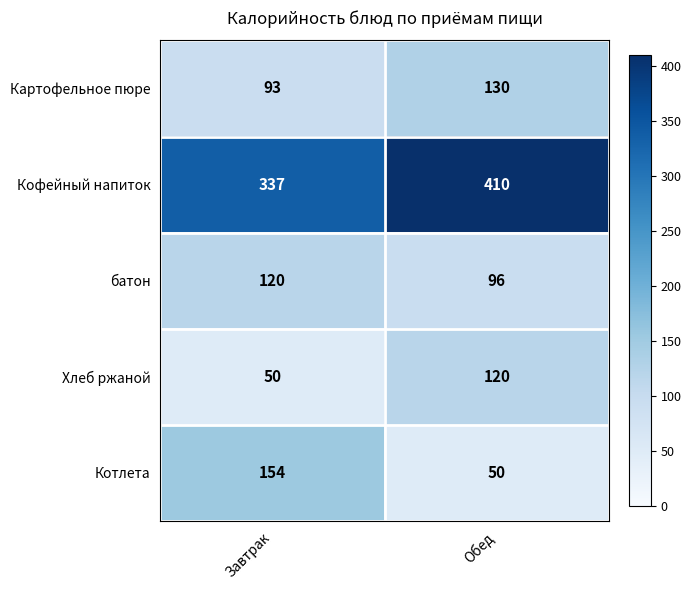

Which series has the largest total across all categories?

Кофейный напиток